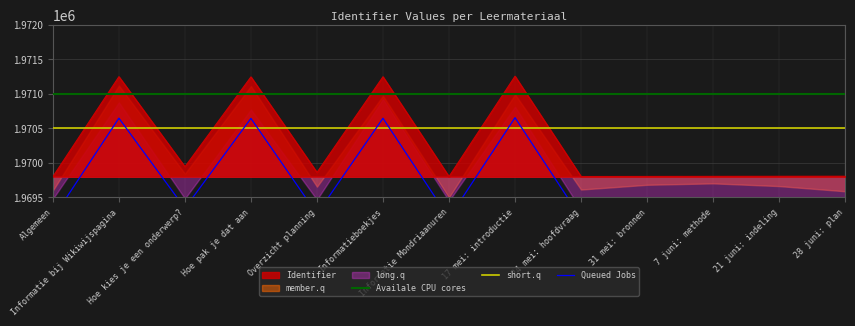

At how many categories does at least one series exceed 1970105?

13